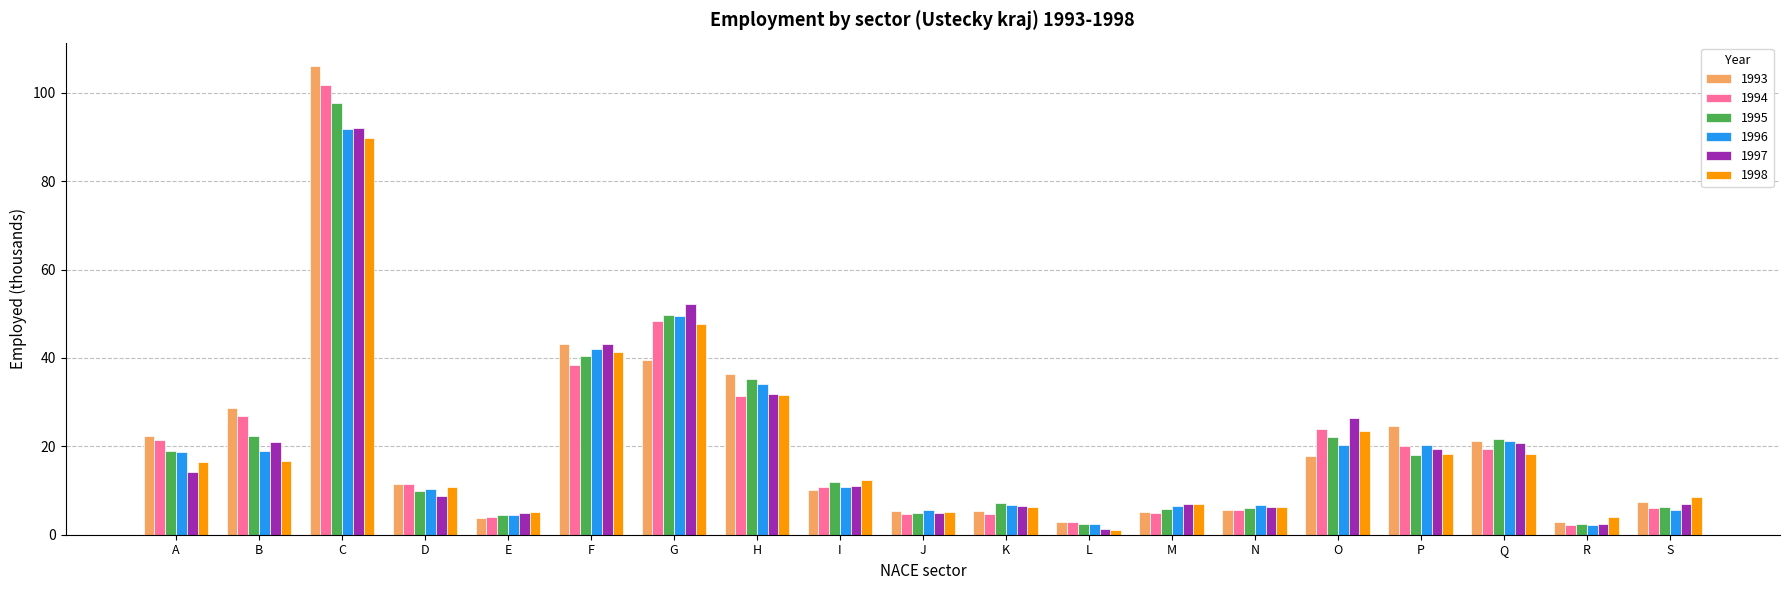

Does the chart contain stacked bars?

No